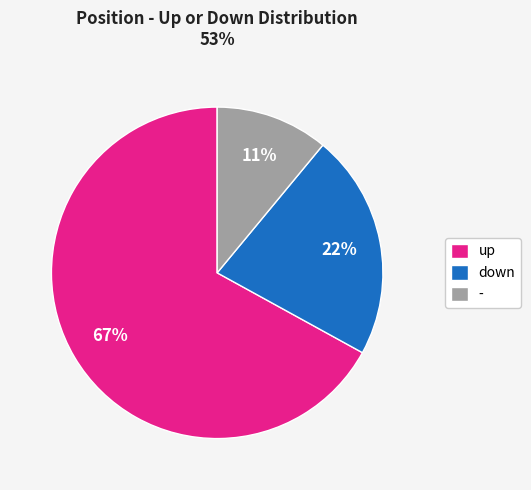

To the nearest percent, what percentage of the pie is up?

67%